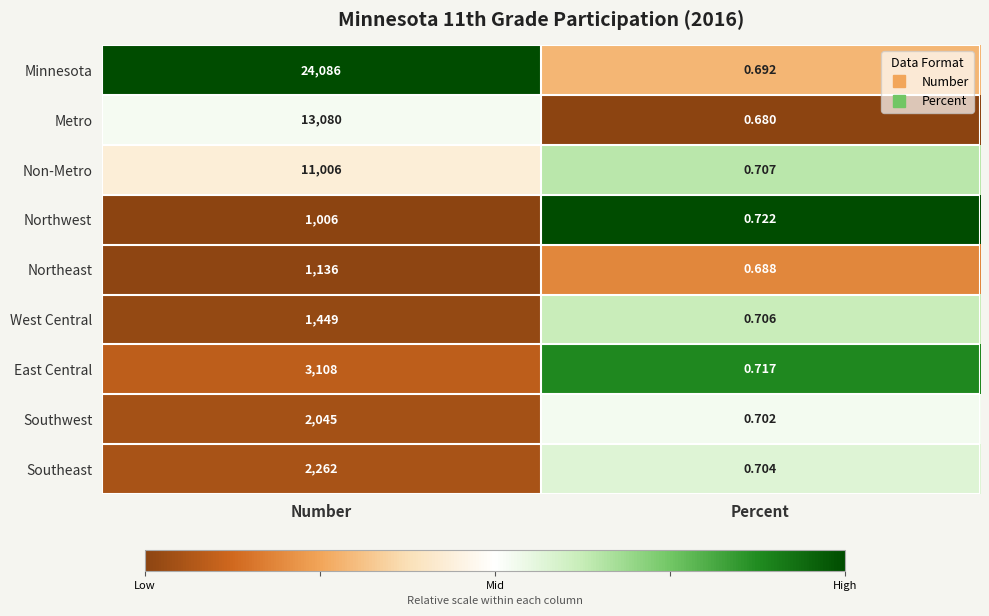

Is the value of West Central at Number greater than the value of Northeast at Percent?

Yes